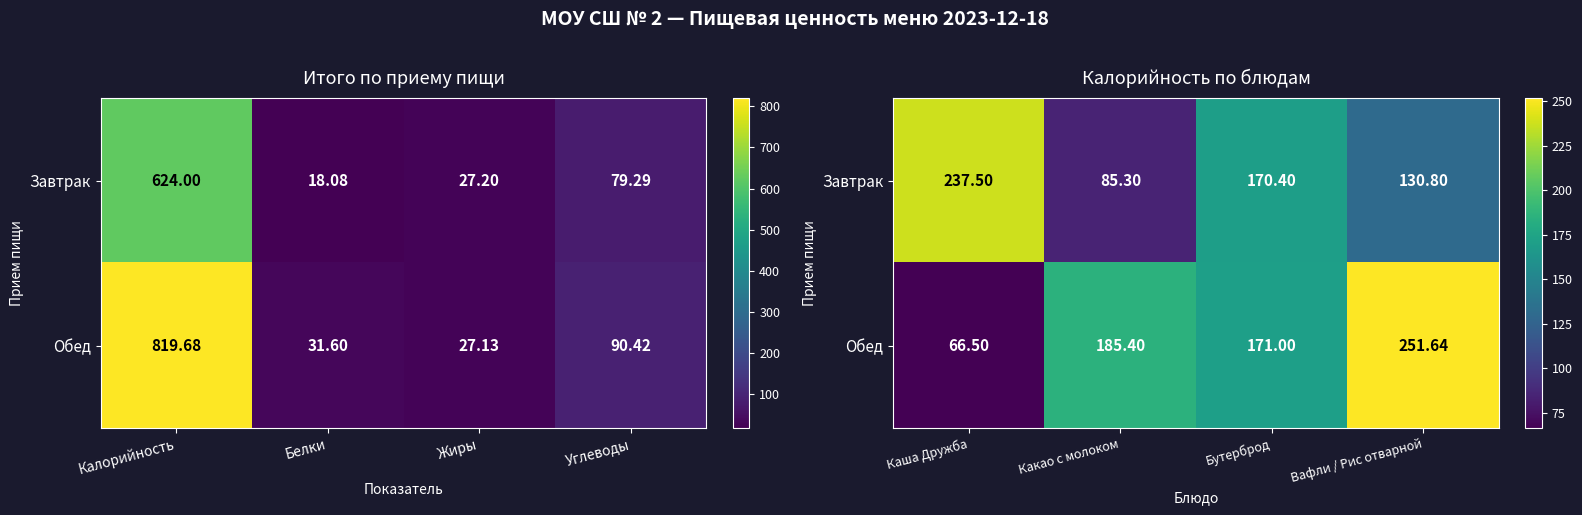

Which series has the widest spread of values?

Обед